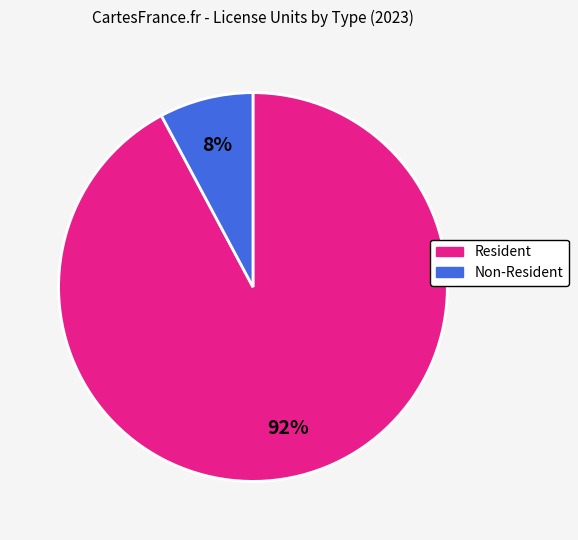

What is the ratio of the value at Non-Resident to the value at Resident?

0.1